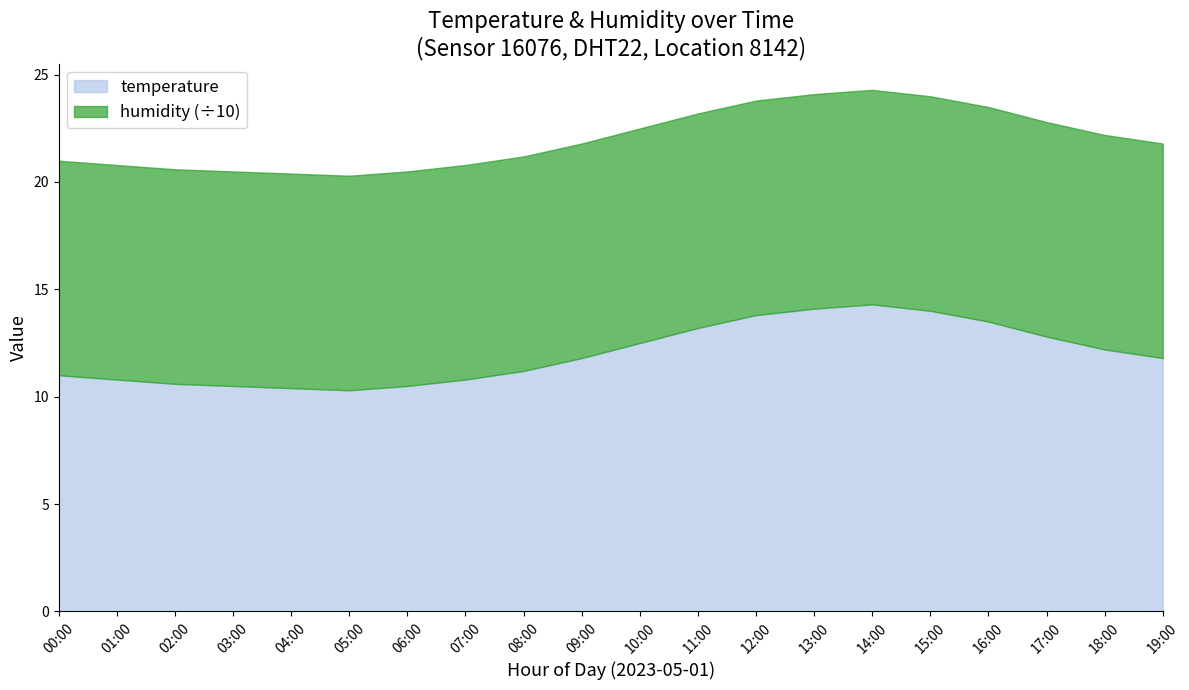

List the series in order of their overall mean, highest first.

humidity, temperature